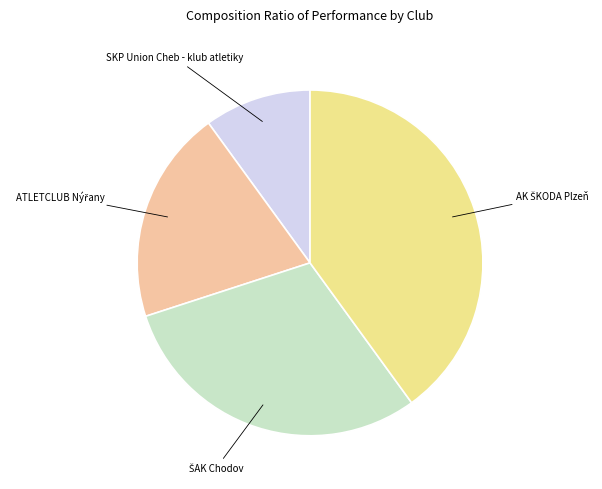

Is there a majority slice in this chart?

No